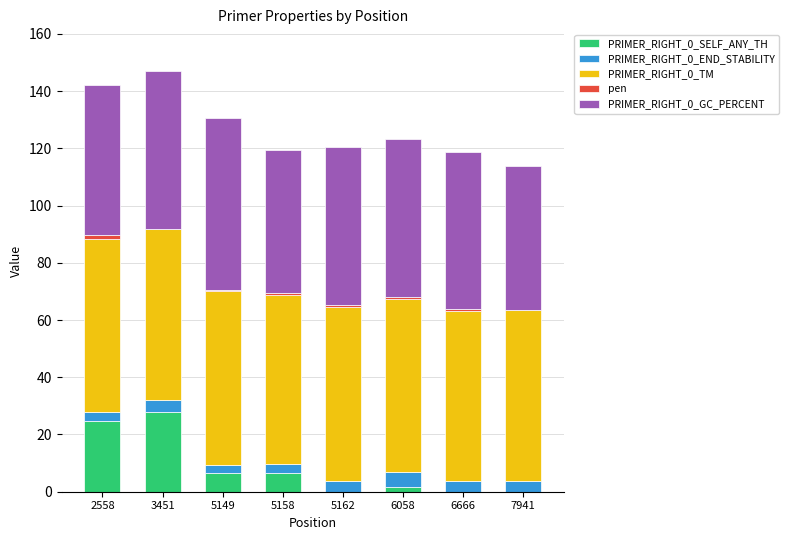

Are the bars grouped side by side (vs. stacked)?

No